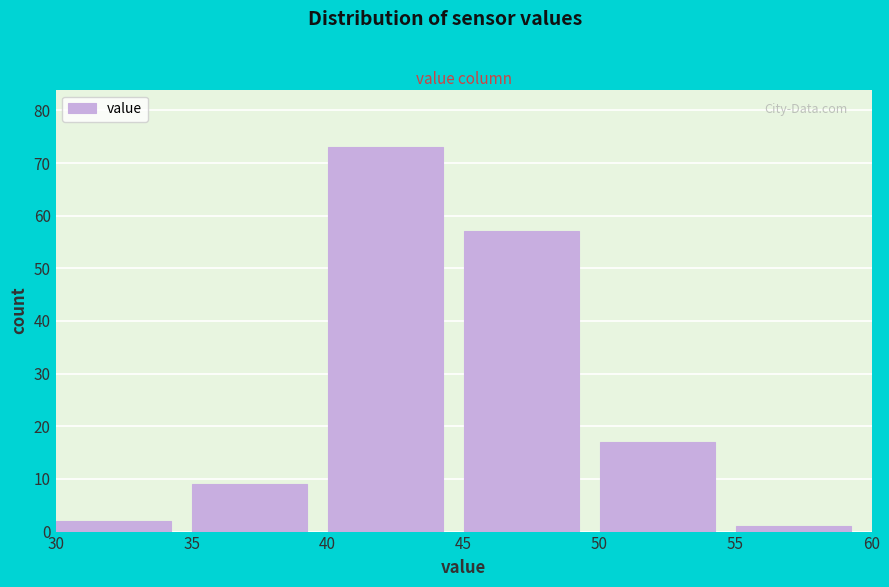

Over which range of the x-axis is the bar tallest?

40 to 45